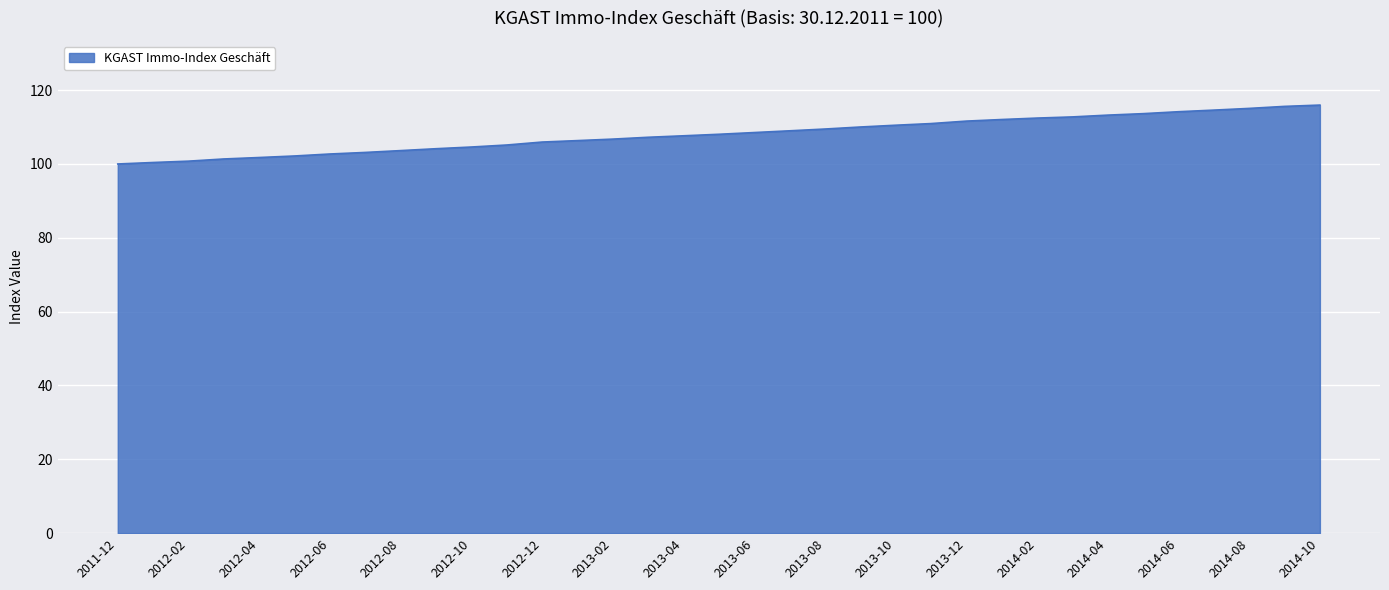

What is the smallest value displayed?

100.0